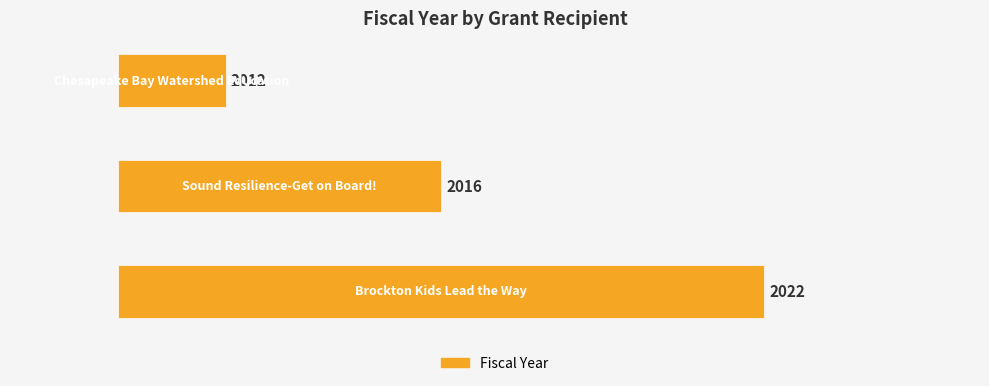

Does the chart contain stacked bars?

No